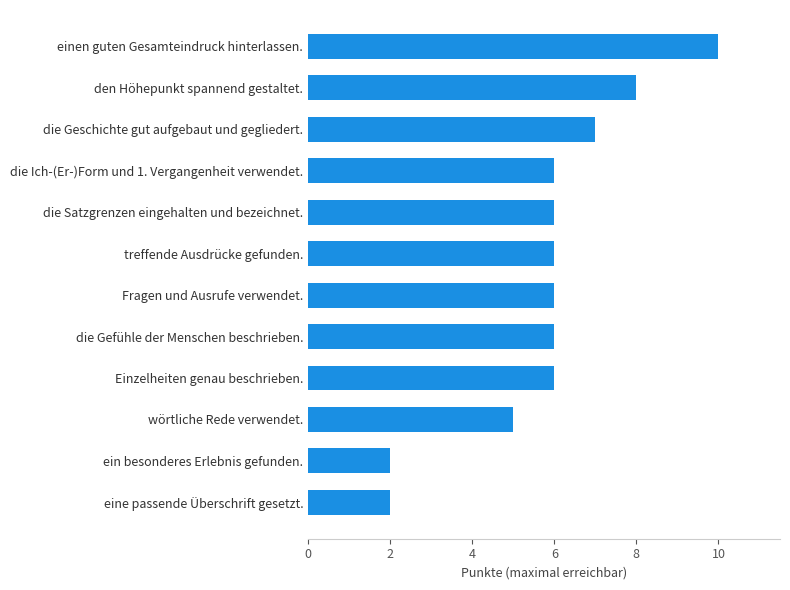

Which label corresponds to the largest value in the chart?

einen guten Gesamteindruck hinterlassen.